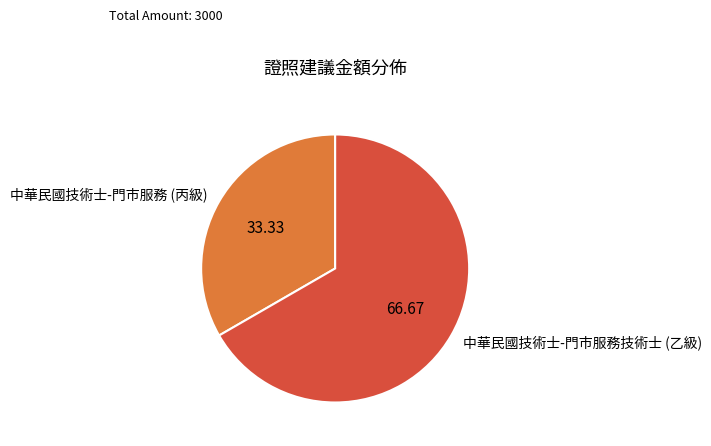

Which has a higher value, 中華民國技術士-門市服務技術士 (乙級) or 中華民國技術士-門市服務 (丙級)?

中華民國技術士-門市服務技術士 (乙級)